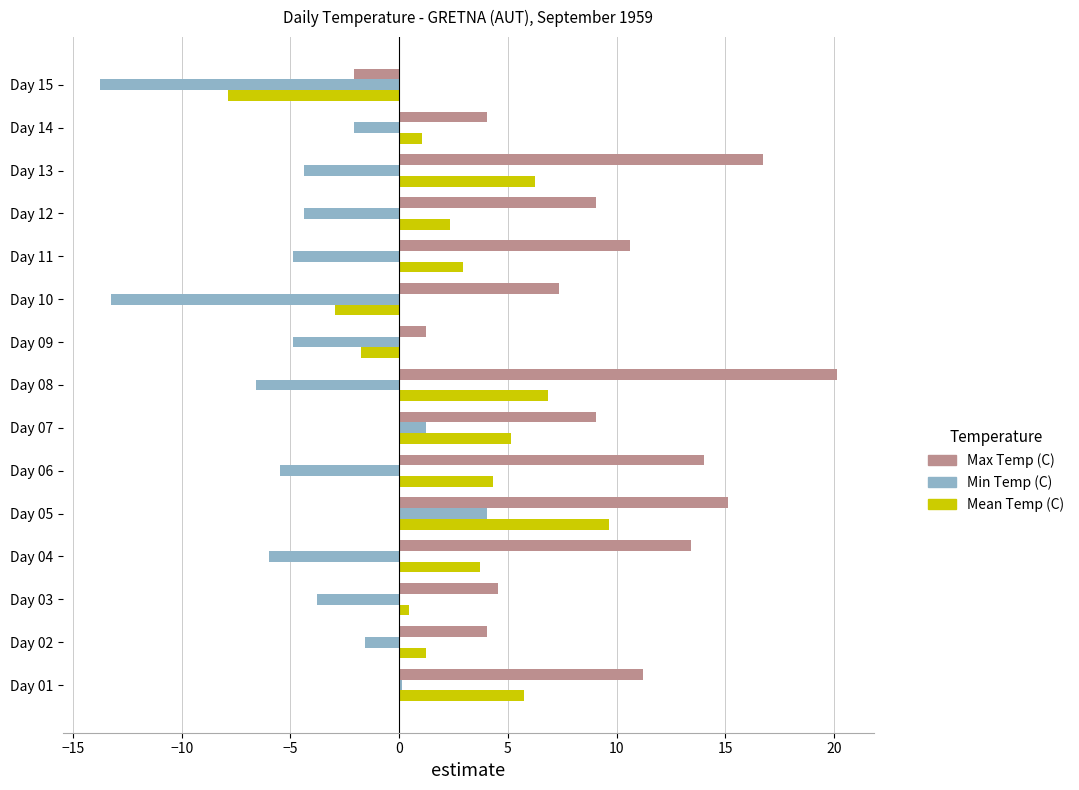

List the series in order of their overall mean, highest first.

Max Temp (C), Mean Temp (C), Min Temp (C)